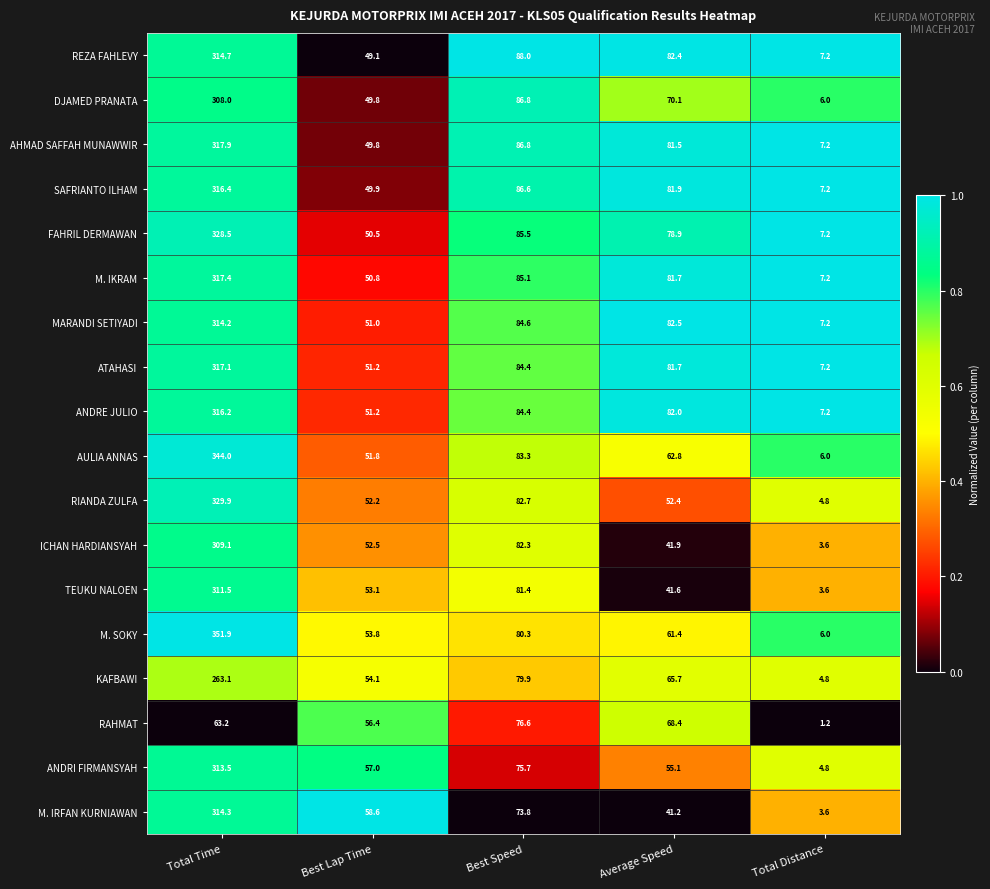

Between Best Lap Time and Best Speed, which series saw the biggest shift?

REZA FAHLEVY